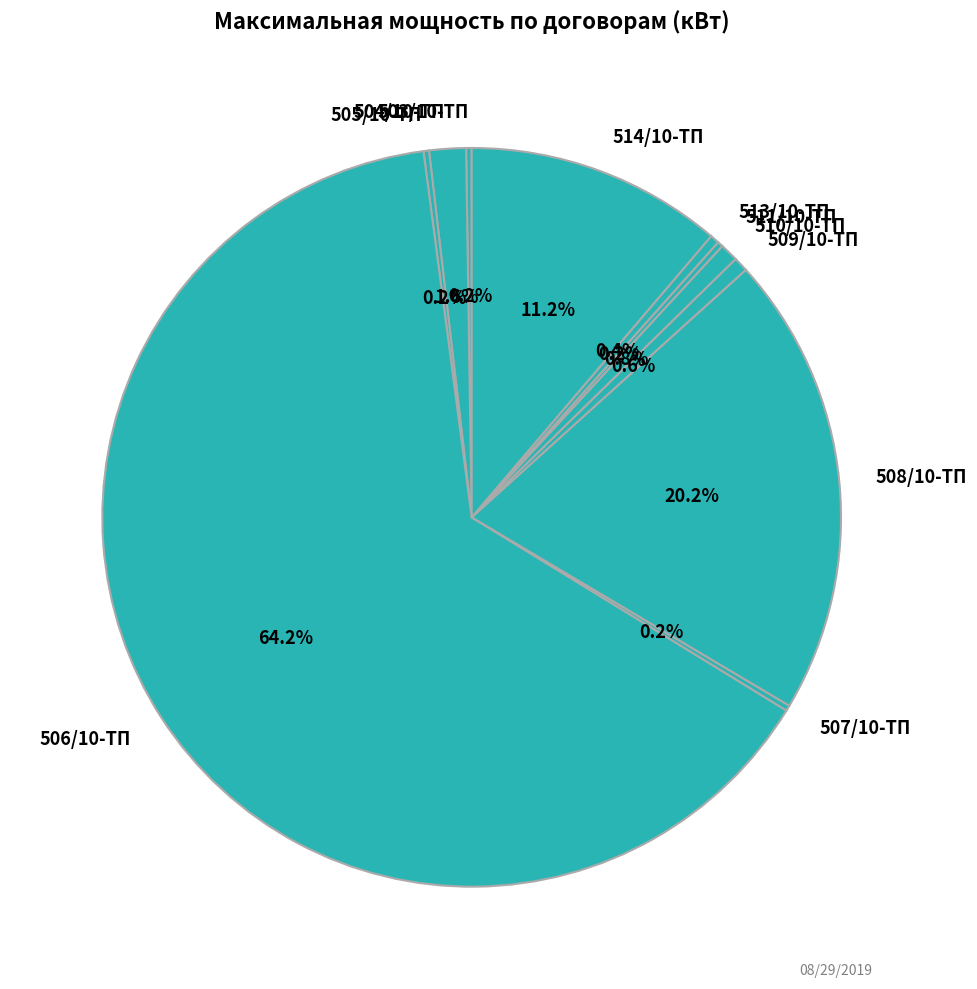

Does 506/10-ТП account for over 50% of the chart?

Yes